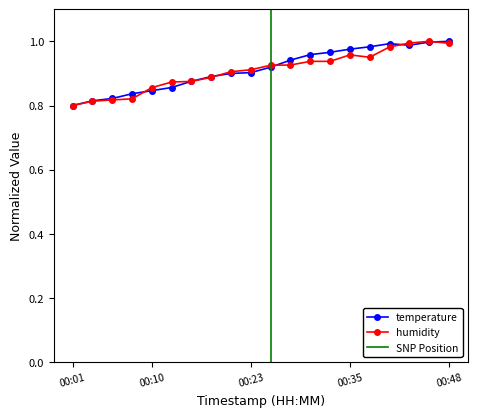

What is the sum of all humidity values?

18.2